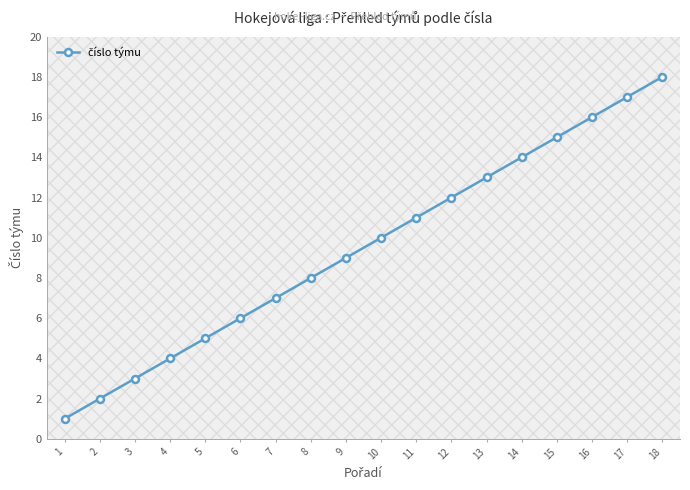

Read the value at 7, to the nearest 5.

5